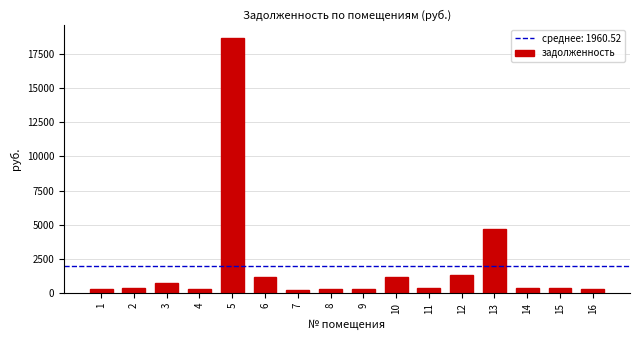

Is it true that the value at 10 is 1202.2?

True